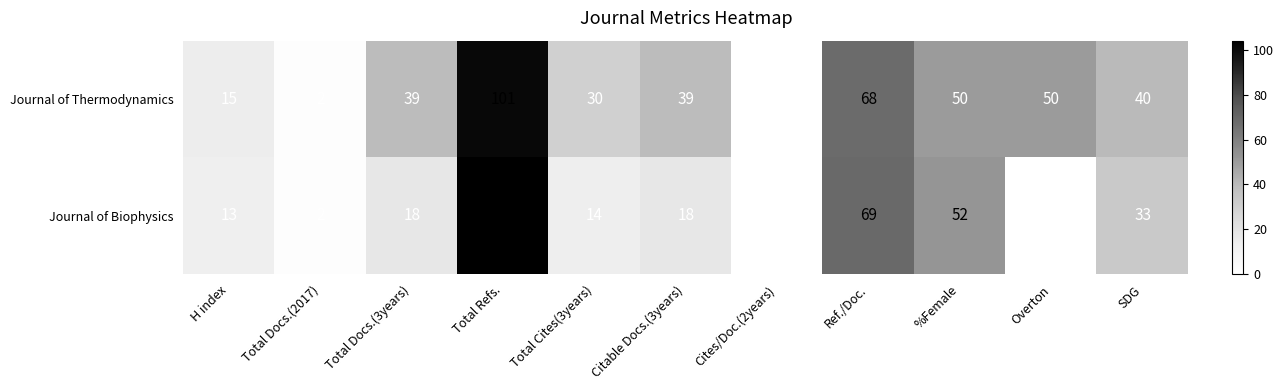

Rank the series at Citable Docs.(3years) from highest to lowest value.

Journal of Thermodynamics, Journal of Biophysics